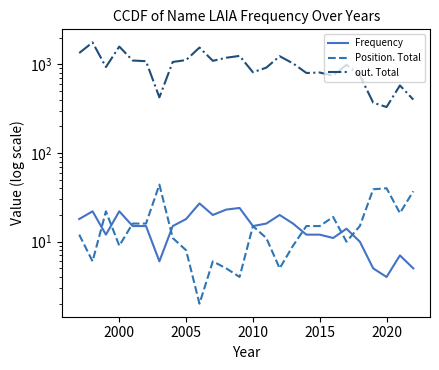

The Frequency series shows 14 at 2000. True or false?

False